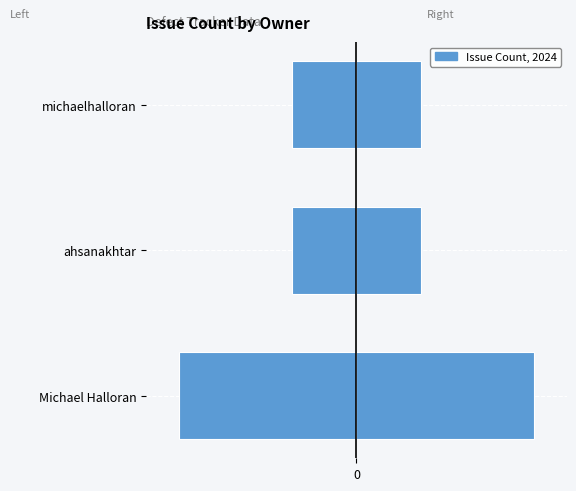

Which series has the widest spread of values?

Issue Count (left)